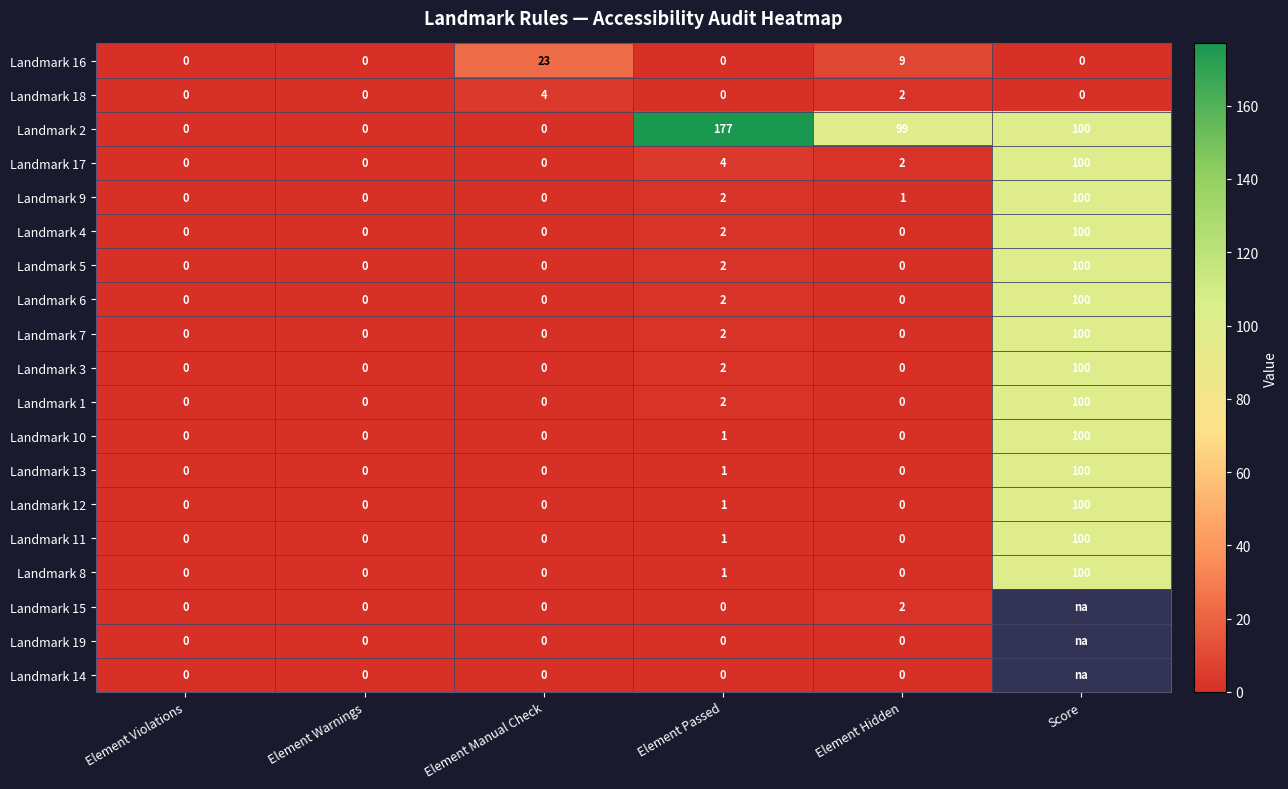

What is the spread (max minus min) of values at Element Passed?

177